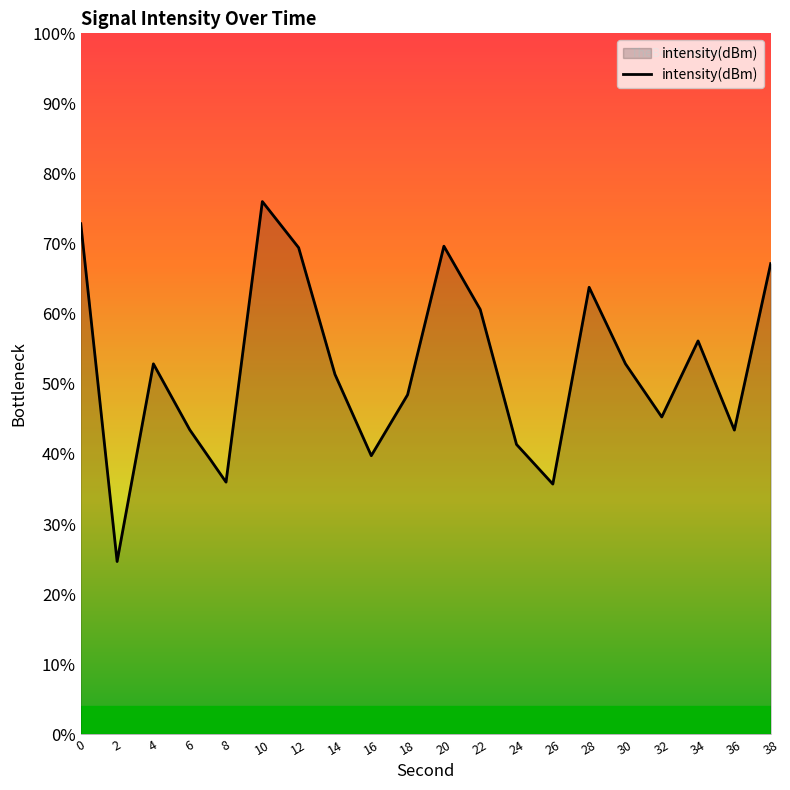

Does the chart display data point markers on the line(s)?

No